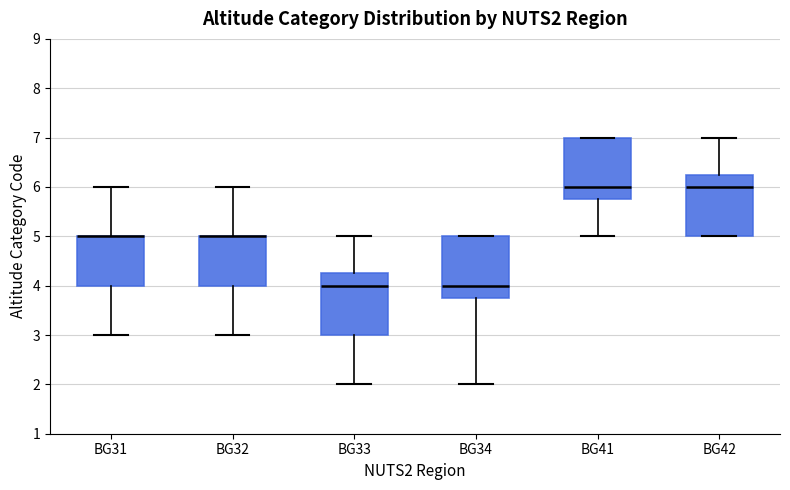

Reading left to right, read every box against the y-axis: the position of its median line, the range the box covers, and the ends of its whiskers. The values are not printed on the chart, so give them approximately, as read against the axis.

BG31: median 5.0 (drawn on the box's upper edge), box 4.0 to 5.0, whiskers 3.0 to 6.0
BG32: median 5.0 (drawn on the box's upper edge), box 4.0 to 5.0, whiskers 3.0 to 6.0
BG33: median 4.0, box 3.0 to 4.3, whiskers 2.0 to 5.0
BG34: median 4.0, box 3.8 to 5.0, whiskers 2.0 to 5.0
BG41: median 6.0, box 5.8 to 7.0, whiskers 5.0 to 7.0
BG42: median 6.0, box 5.0 to 6.3, whiskers 5.0 to 7.0